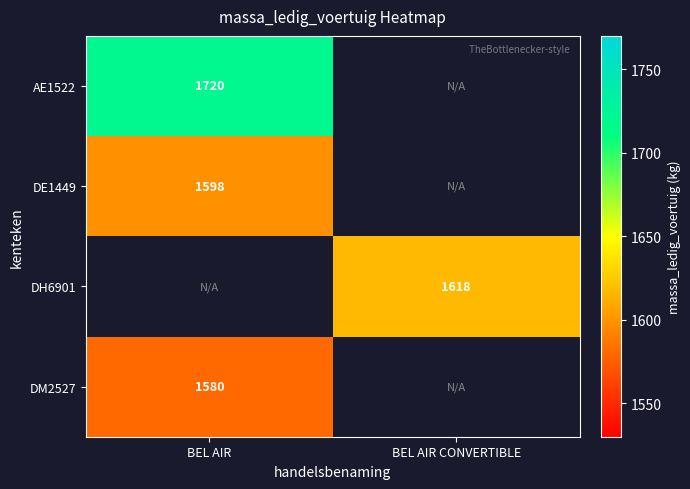

True or false: DH6901 has a value of 1618 at BEL AIR CONVERTIBLE.

True